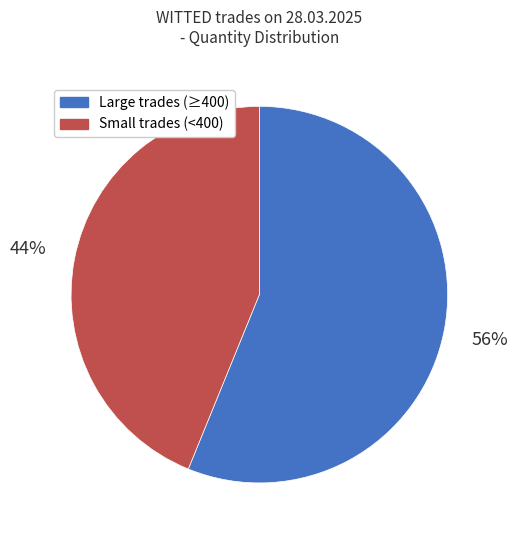

Does any single category account for the majority?

Yes